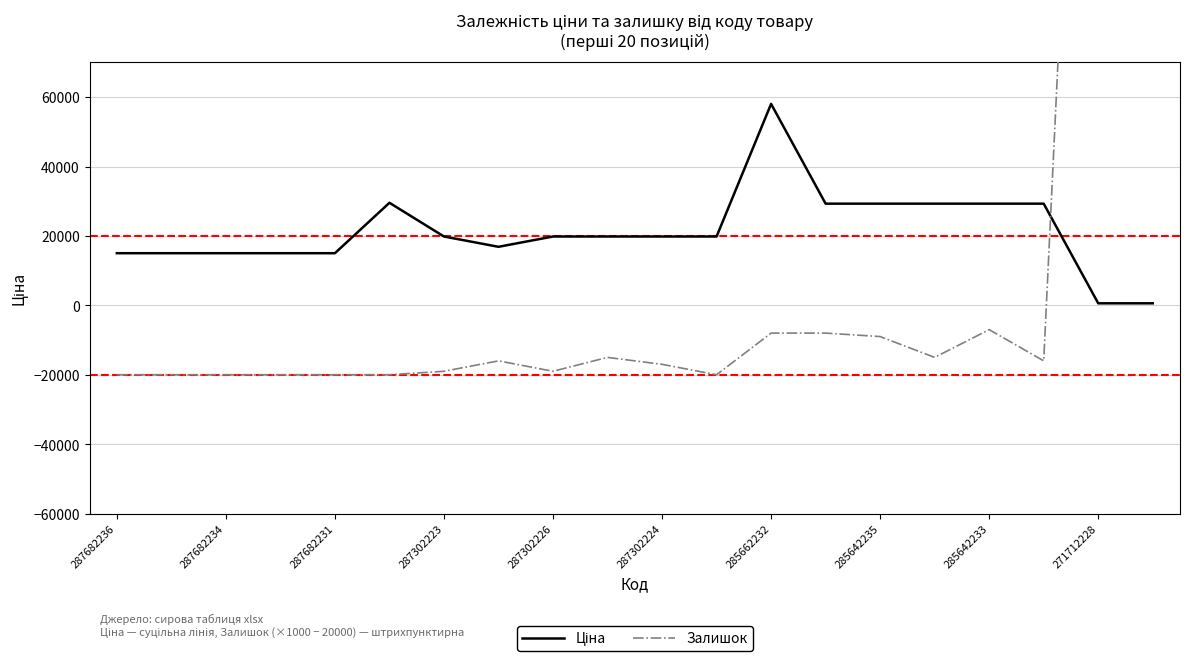

How many data points in Залишок are less than -16000?

10